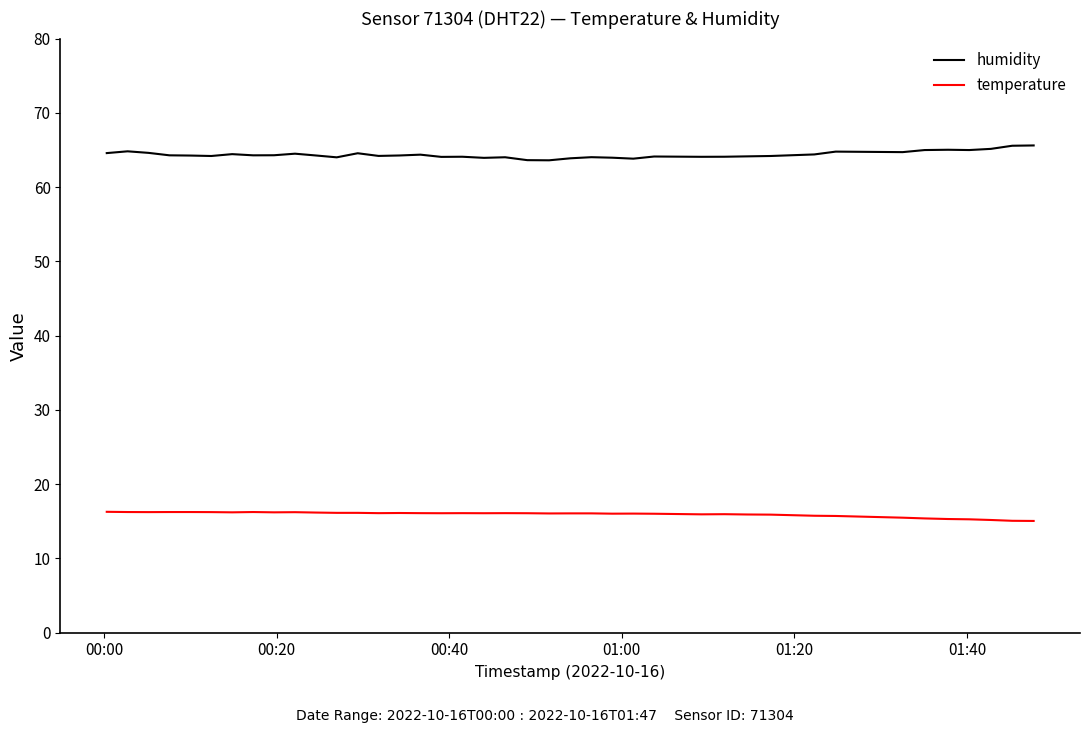

What is the highest value of the humidity series?

65.6